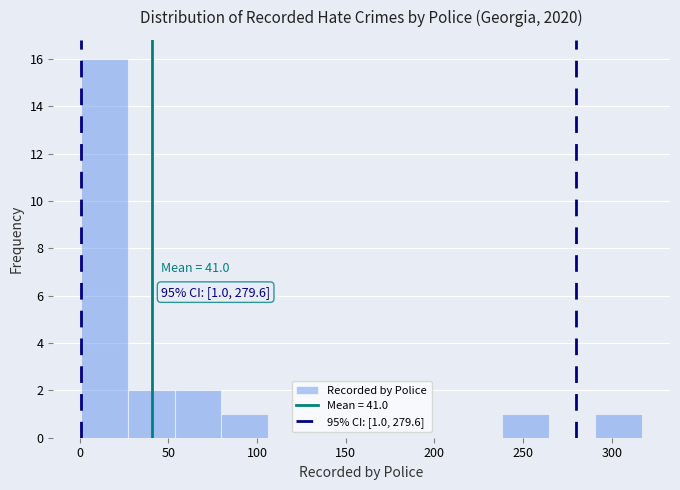

Which range on the x-axis has the tallest bar?

0 to 25